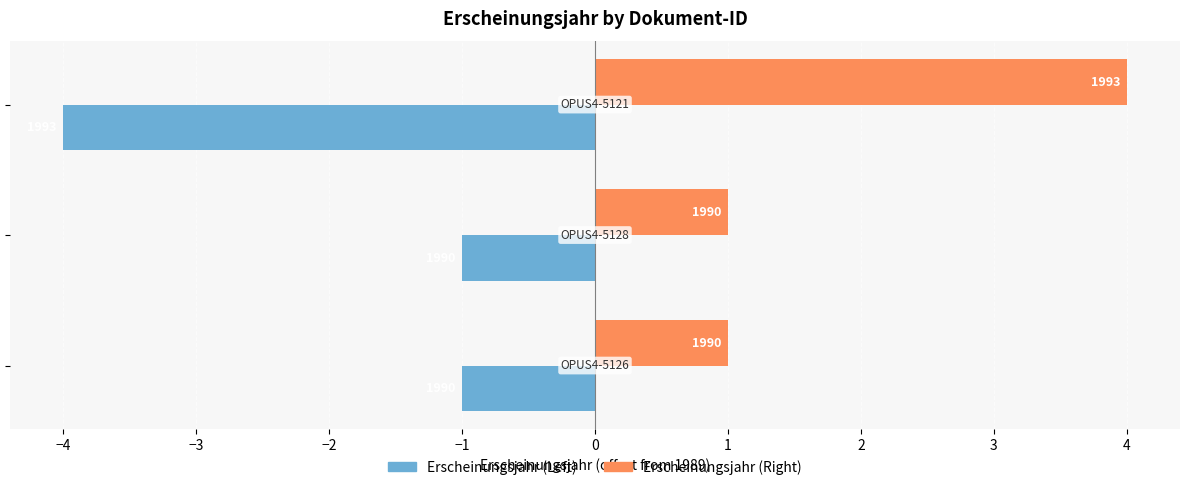

Reading left to right, extract all data points from this chart.

Erscheinungsjahr (Left): −5=-1	−4=-1	−3=-4
Erscheinungsjahr (Right): −5=1	−4=1	−3=4